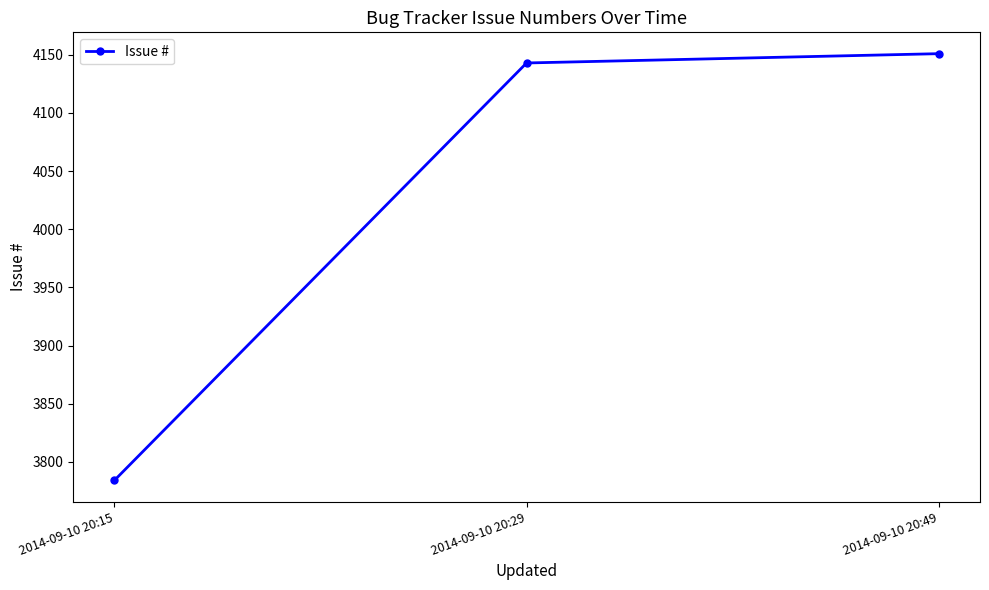

Rank the categories by value from highest to lowest.

2014-09-10 20:49, 2014-09-10 20:29, 2014-09-10 20:15